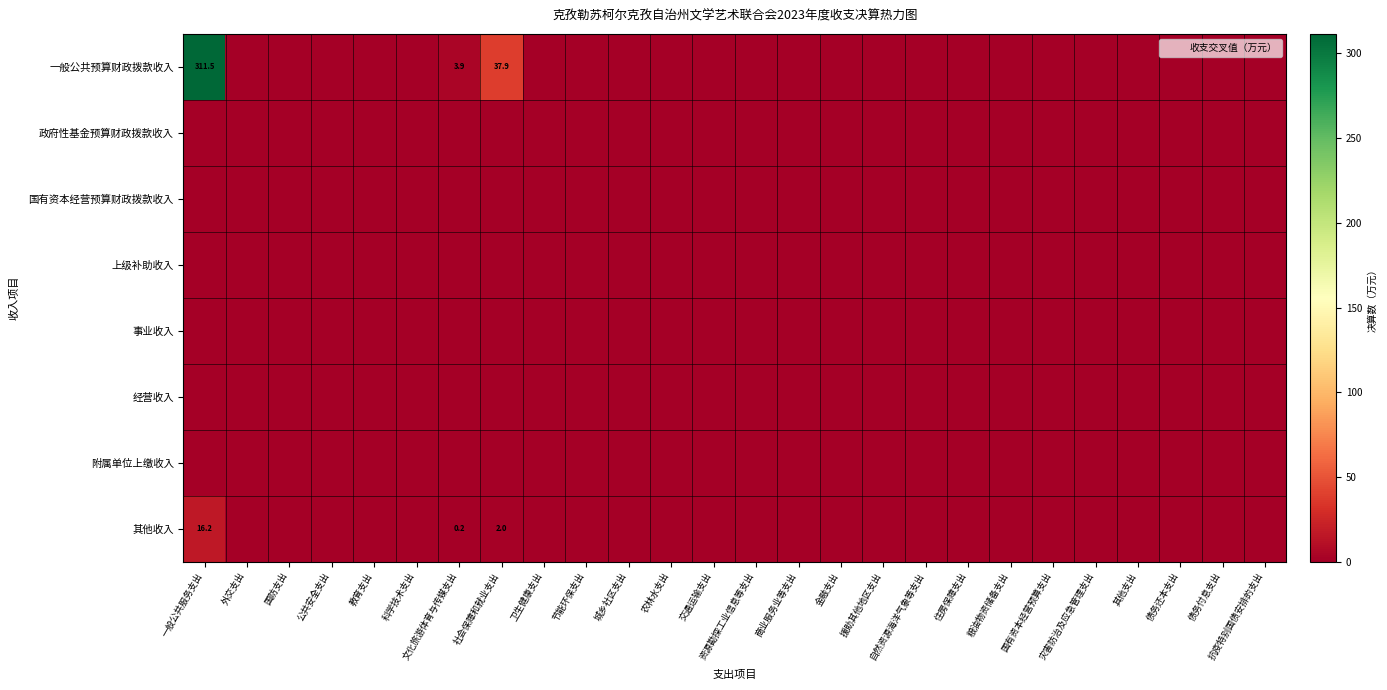

Is the value of 经营收入 at 债务付息支出 greater than the value of 事业收入 at 外交支出?

No